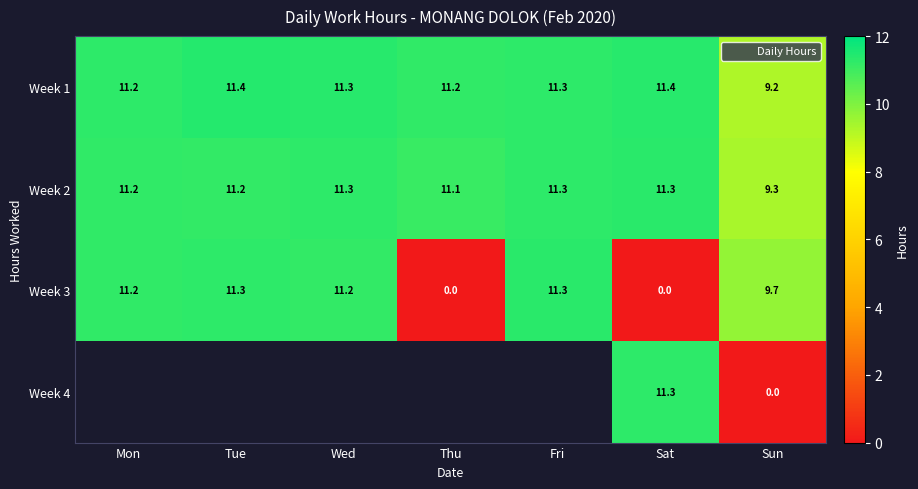

What is the difference between the maximum and second lowest values in the Week 2 series?

0.2